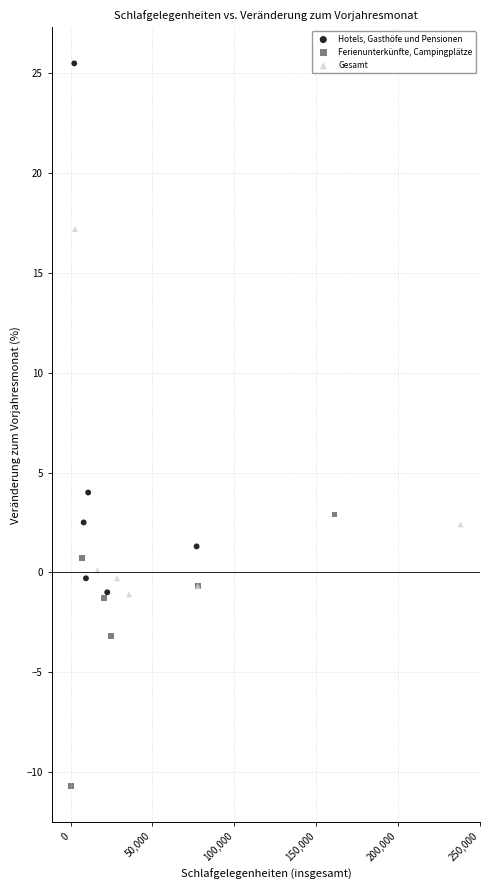

Which series contains the highest Y value?

Hotels, Gasthöfe und Pensionen